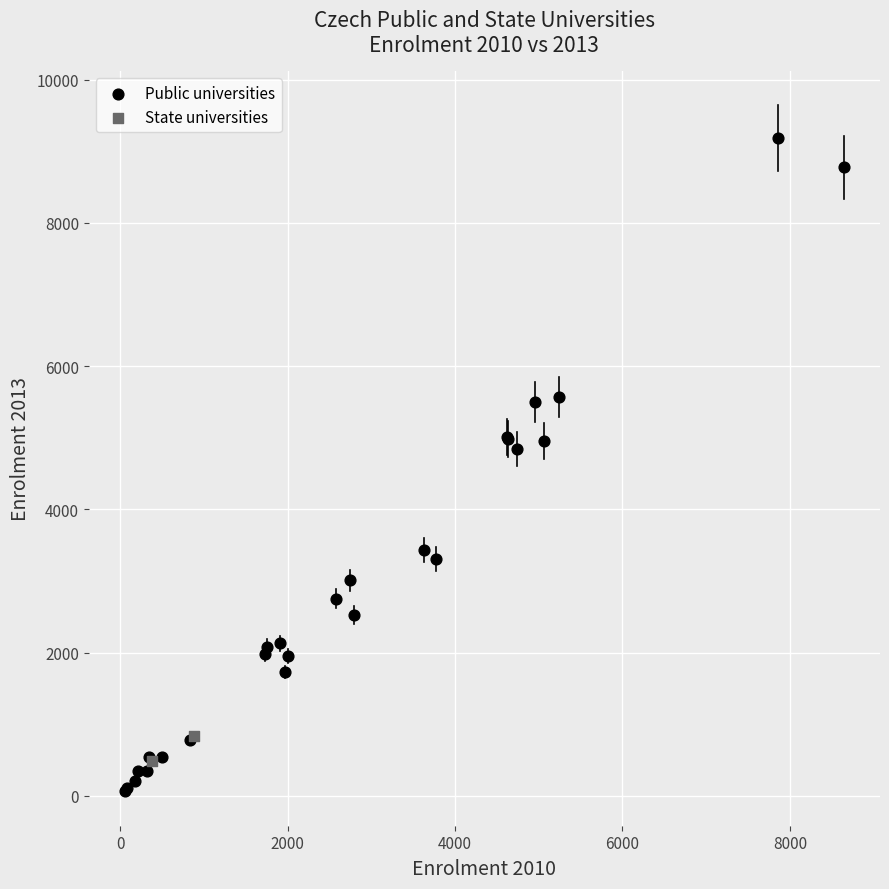

Which series reaches the maximum Y coordinate?

Public universities